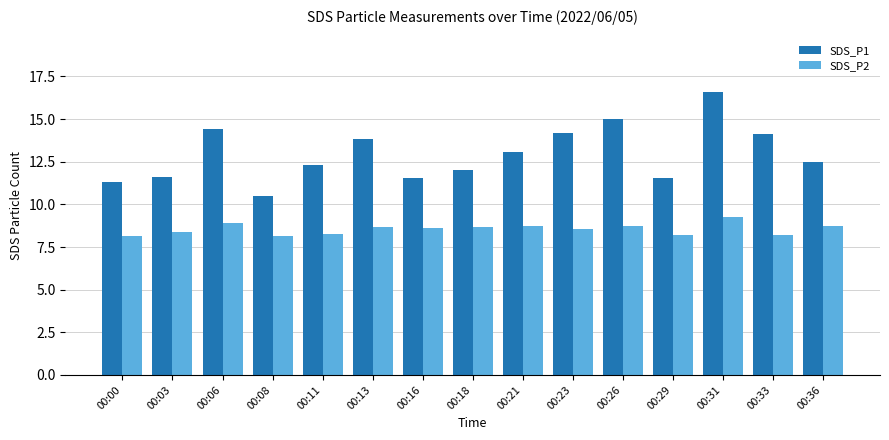

At which category is the sum across all series the highest?

00:31